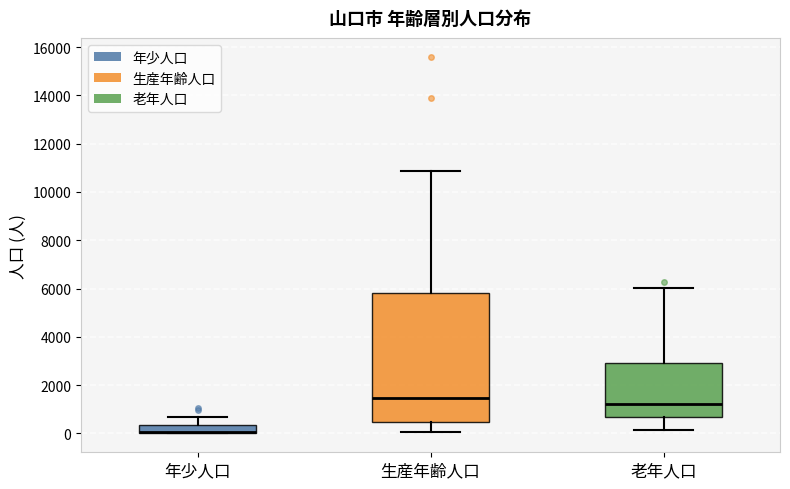

Reading left to right, read every box against the y-axis: the position of its median line, the range the box covers, and the ends of its whiskers. The values are not printed on the chart, so give them approximately, as read against the axis.

年少人口: median 0 (drawn on the box's lower edge), box 0 to 400, whiskers 0 to 600
生産年齢人口: median 1400, box 400 to 5800, whiskers 0 to 10800
老年人口: median 1200, box 600 to 3000, whiskers 200 to 6000